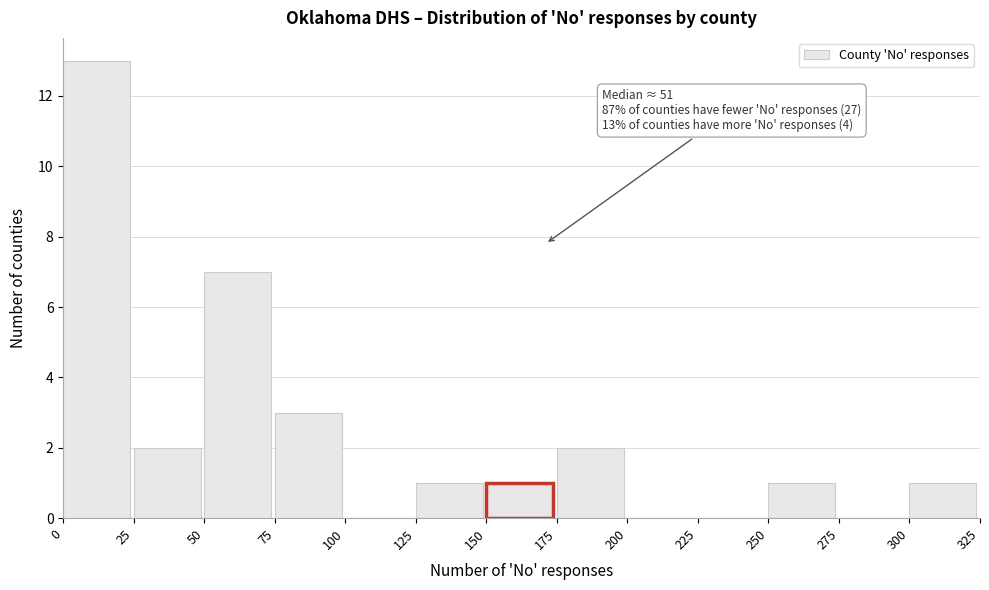

Which range on the x-axis has the tallest bar?

0 to 25